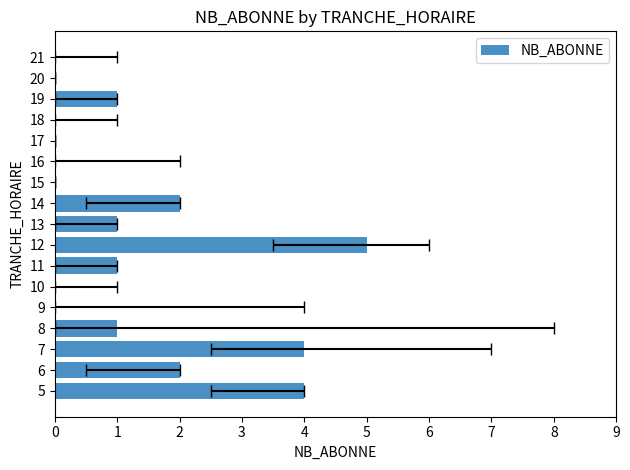

What is the value of the 9th bar from the left?

1